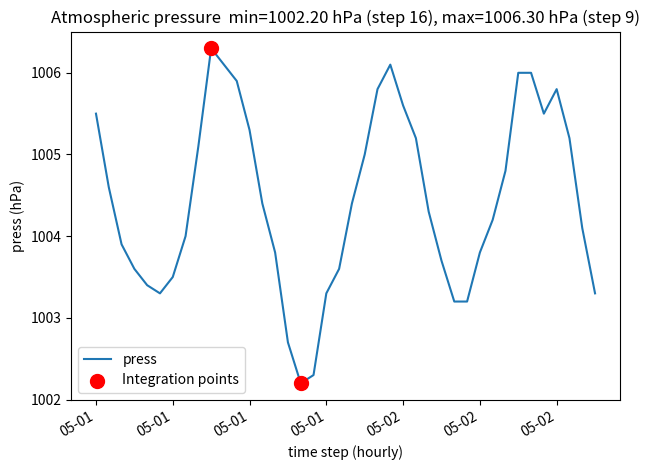

What is the maximum value shown in the chart?

1006.3